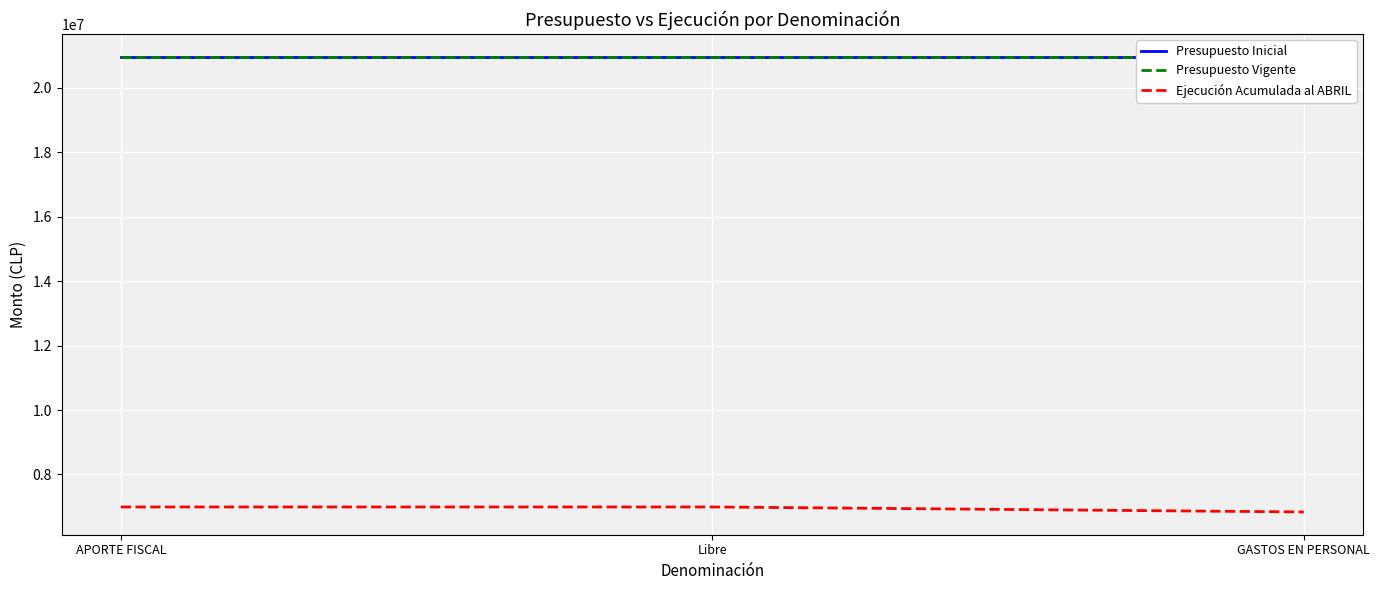

What is the difference between the highest and lowest values at APORTE FISCAL?

13978781